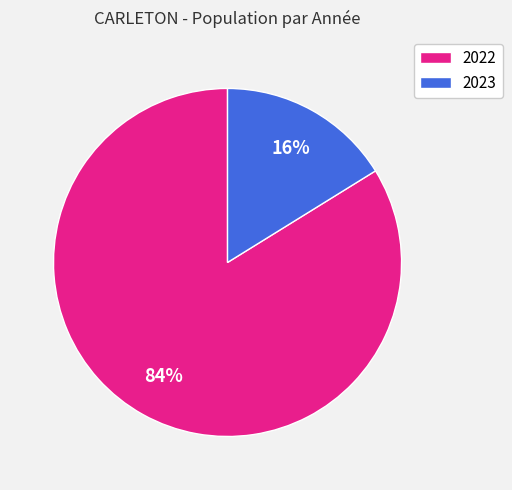

Is there any slice that represents more than half of the pie?

Yes